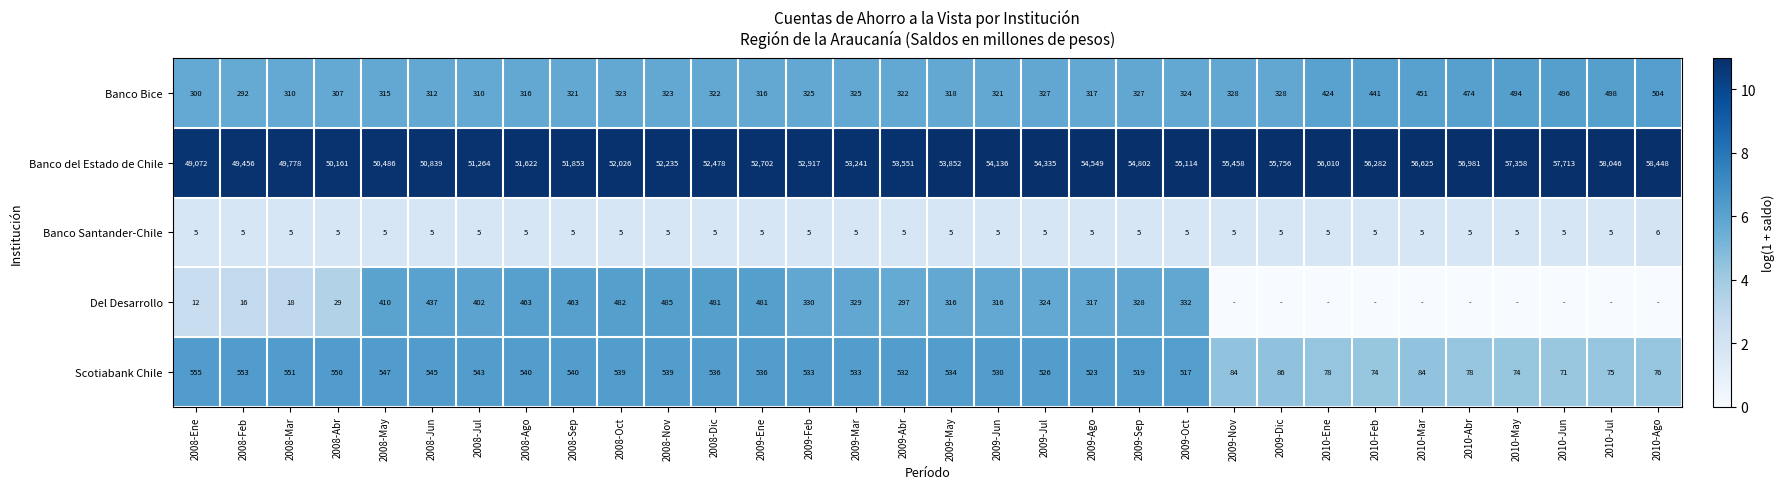

What is the spread (max minus min) of values at 2008-May?

50481